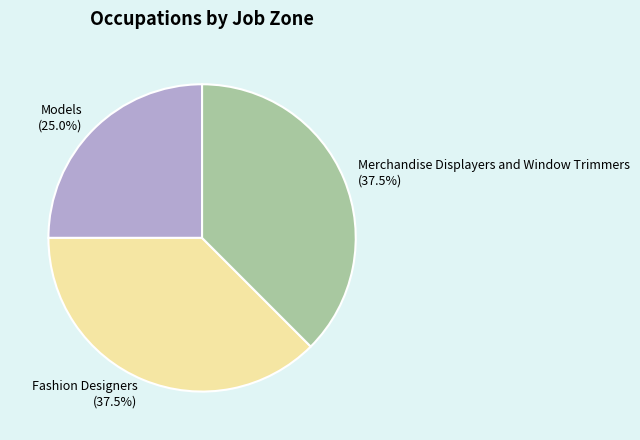

What is the smallest slice in the pie chart?

Models